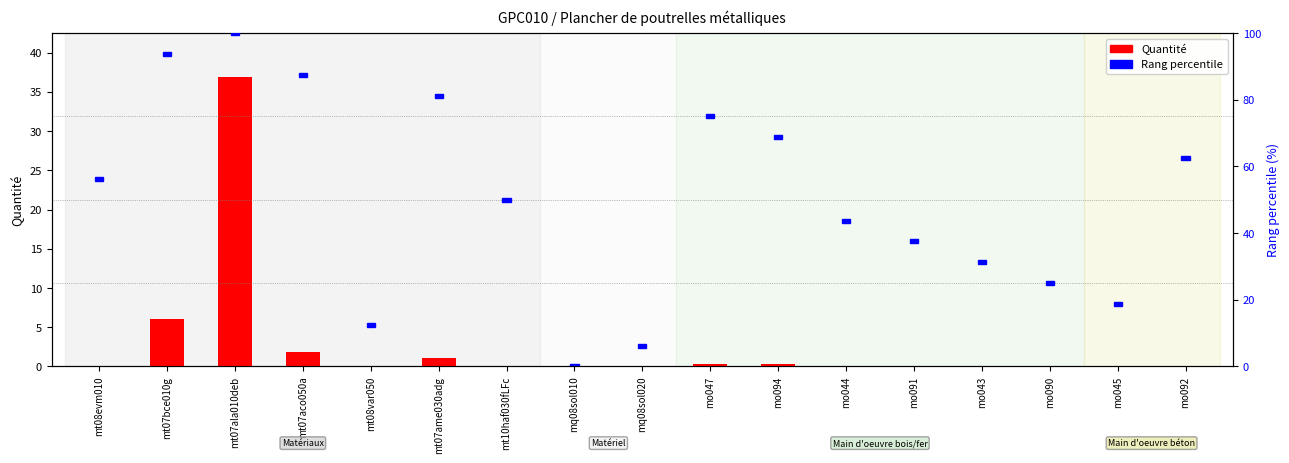

Are the bars grouped side by side (vs. stacked)?

No